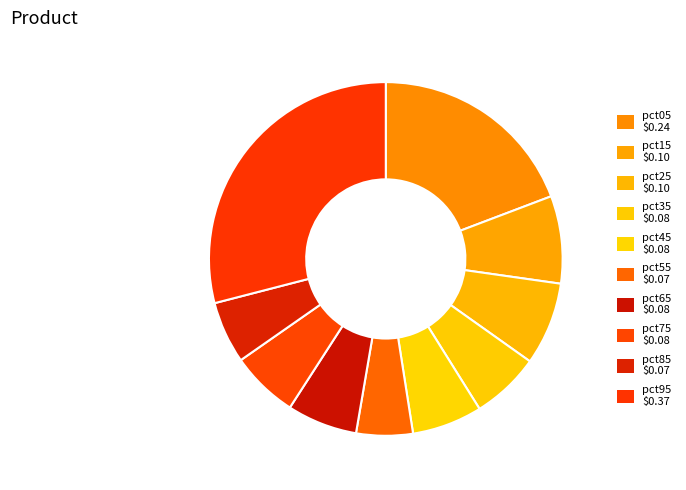

How many segments does this pie chart have?

10